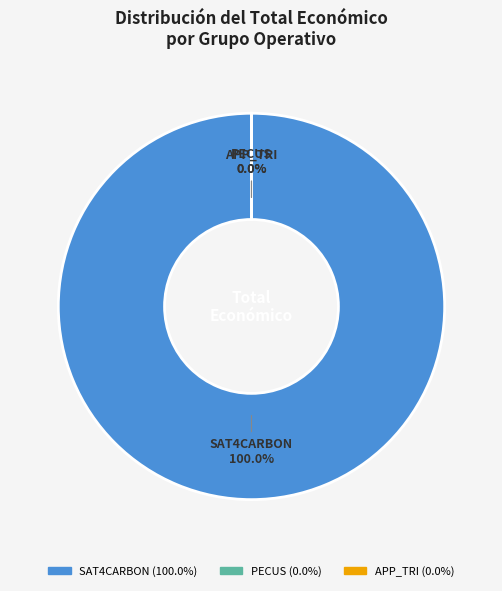

To the nearest percent, what portion does SAT4CARBON represent?

100%